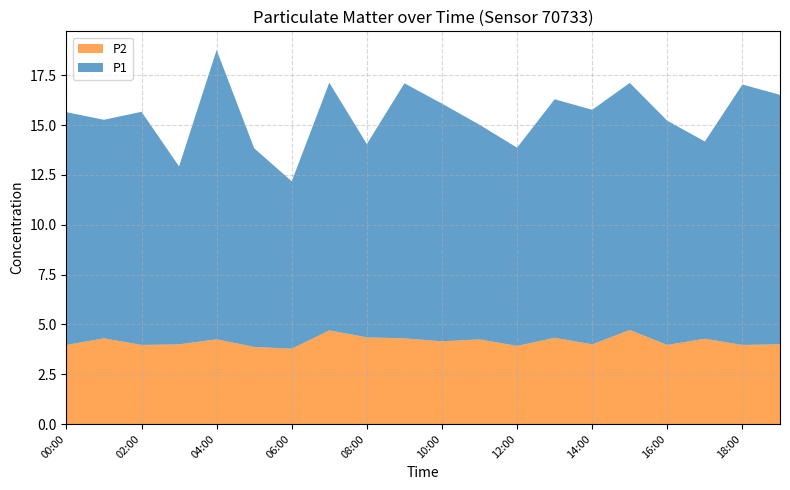

Reading left to right, what are all the values shown in this chart?

P1: 00:00=11.7	01:00=11.0	02:00=11.7	03:00=8.9	04:00=14.5	05:00=10.0	06:00=8.4	07:00=12.4	08:00=9.7	09:00=12.8	10:00=11.9	11:00=10.8	12:00=9.9	13:00=12.0	14:00=11.8	15:00=12.4	16:00=11.2	17:00=9.9	18:00=13.1	19:00=12.5
P2: 00:00=4.0	01:00=4.3	02:00=4.0	03:00=4.0	04:00=4.2	05:00=3.9	06:00=3.8	07:00=4.7	08:00=4.3	09:00=4.3	10:00=4.2	11:00=4.2	12:00=3.9	13:00=4.3	14:00=4.0	15:00=4.7	16:00=4.0	17:00=4.3	18:00=4.0	19:00=4.0